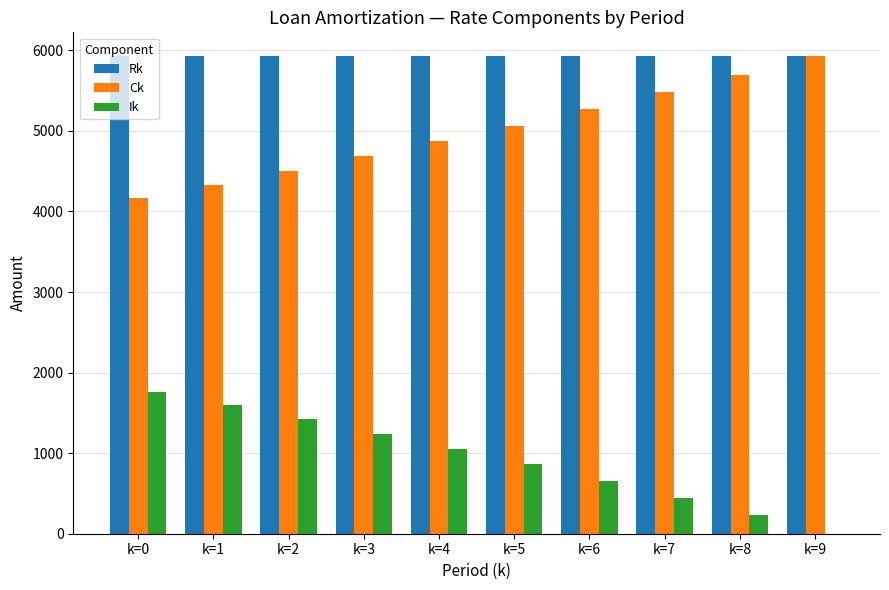

At which label does Ck reach its peak?

k=9